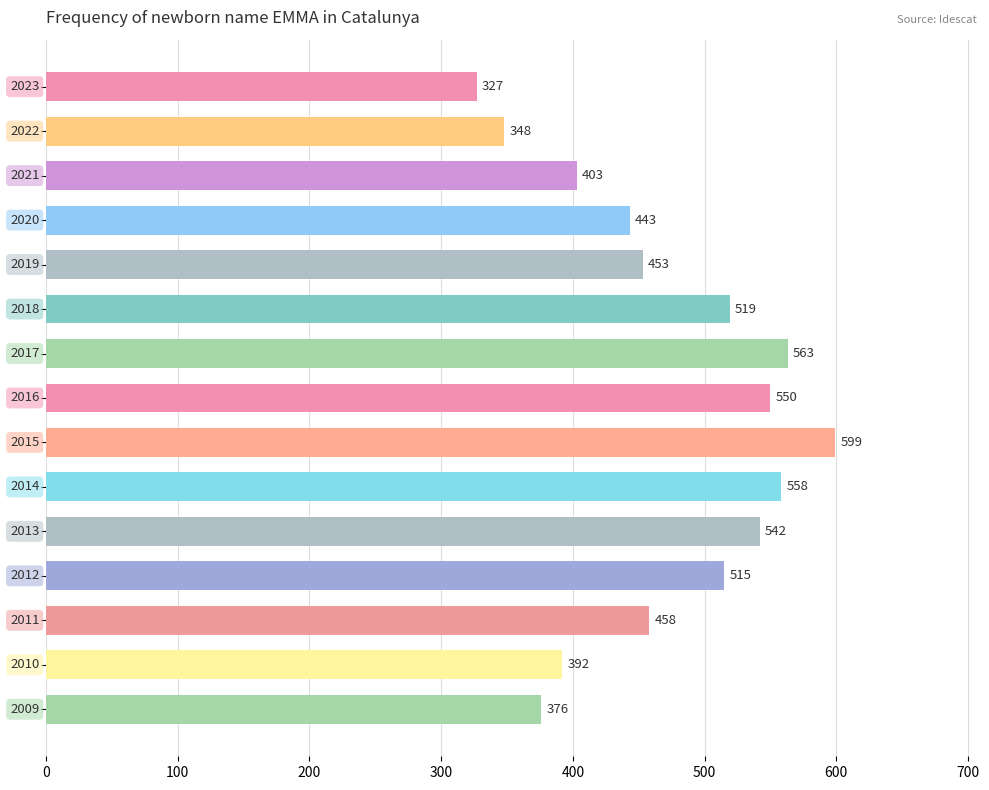

What is the difference between the maximum and minimum values?

272